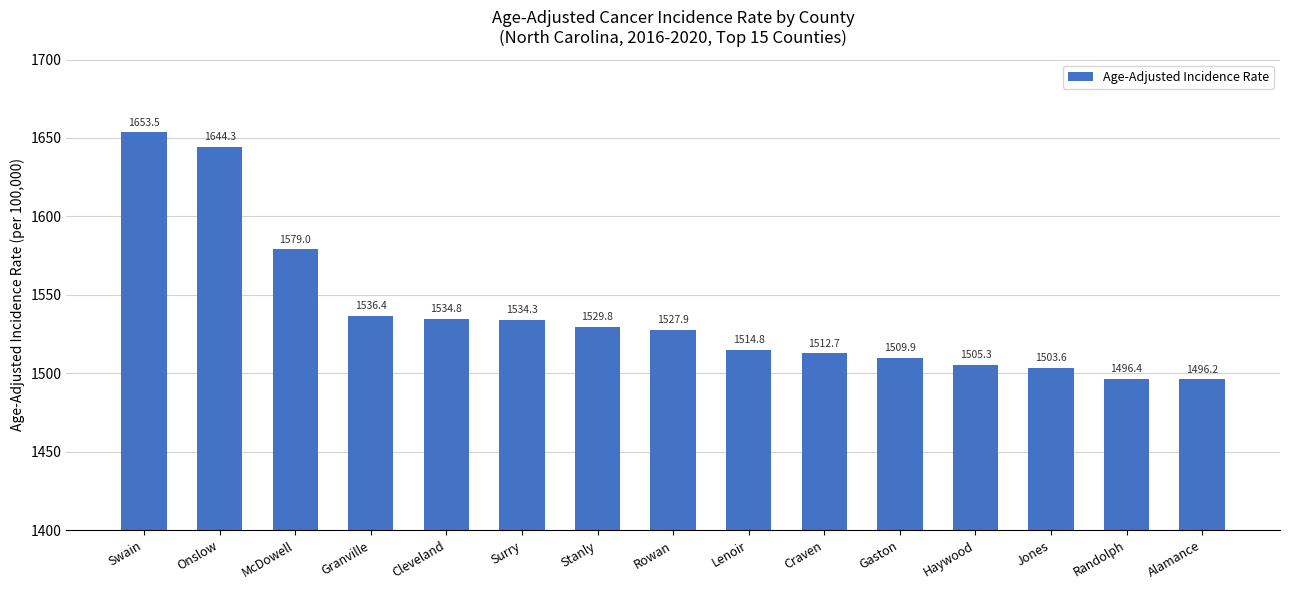

What is the change in value from Stanly to Jones?

-26.2